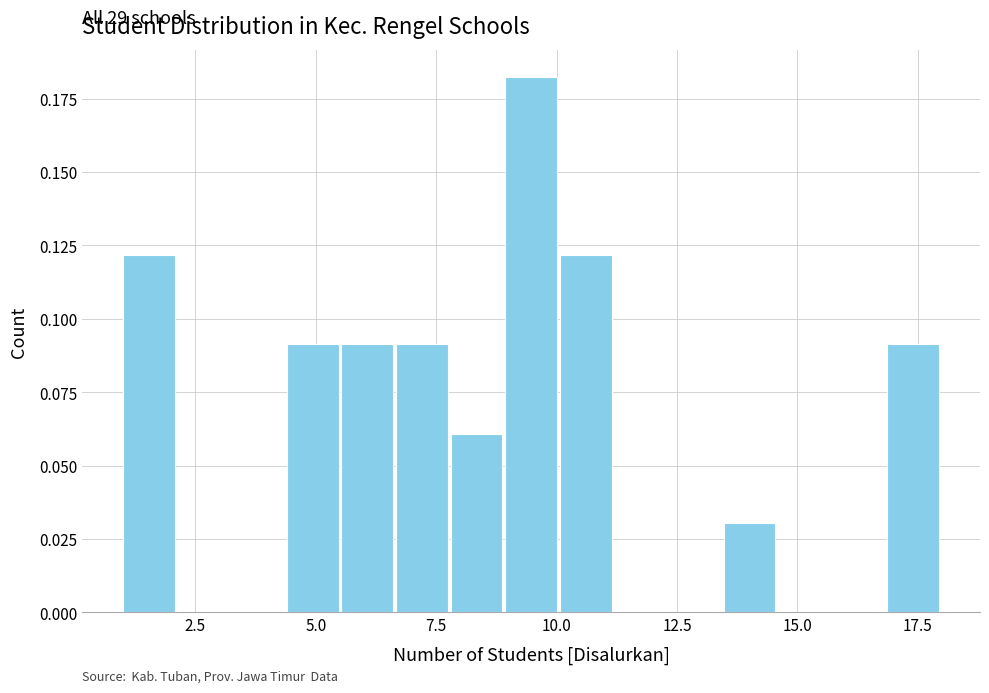

Around what value on the x-axis is the tallest bar? Give the approximate position of its centre, as read against the axis.

9.5